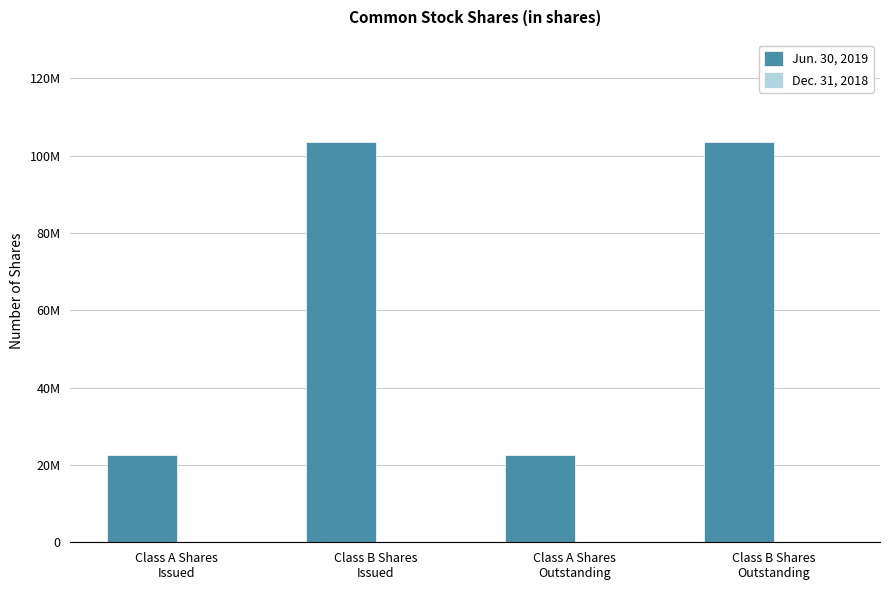

Reading left to right, list all the values displayed in this chart.

Jun. 30, 2019: Class A Shares
Issued=22700000	Class B Shares
Issued=103500000	Class A Shares
Outstanding=22700000	Class B Shares
Outstanding=103500000
Dec. 31, 2018: Class A Shares
Issued=0	Class B Shares
Issued=0	Class A Shares
Outstanding=0	Class B Shares
Outstanding=0